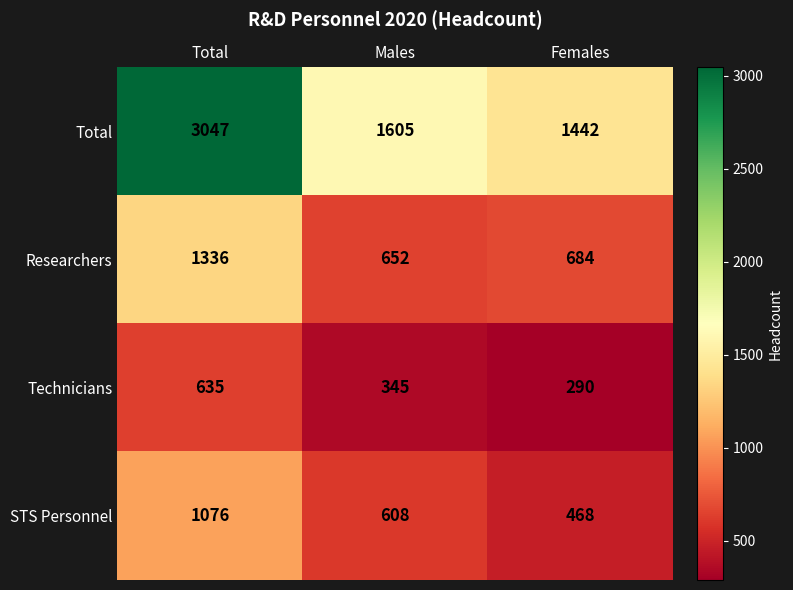

What is the difference between the second highest and minimum values in the Technicians series?

55